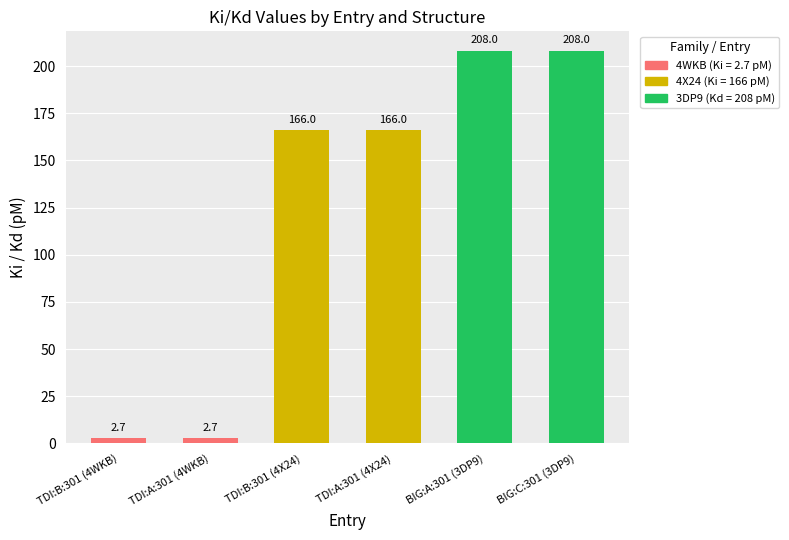

Which series changed the most between TDI:B:301 (4WKB) and TDI:A:301 (4WKB)?

2.7 pM (4WKB)